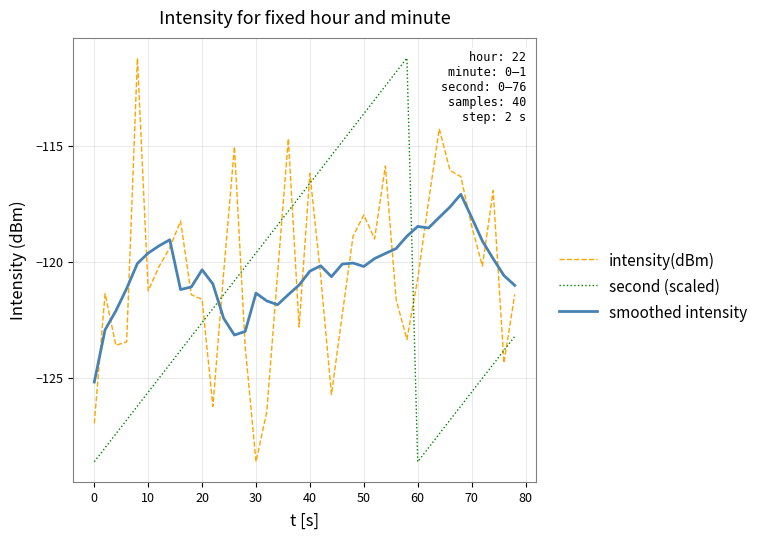

How many intersections are there between intensity(dBm) and second (scaled)?

10